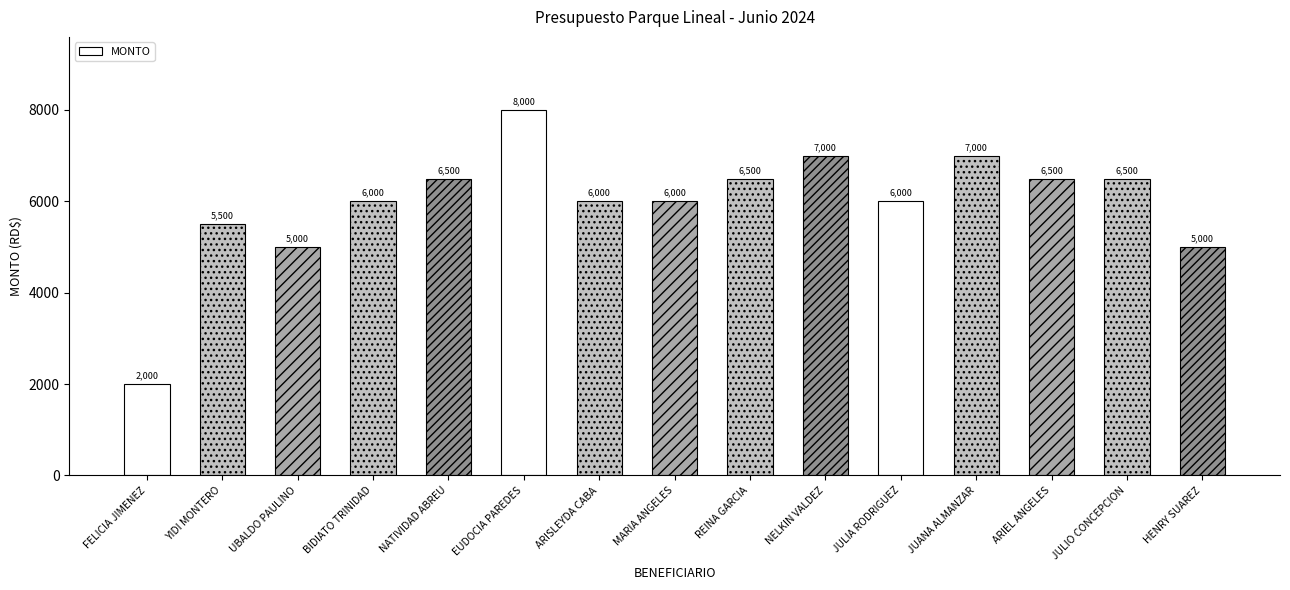

What is the change in value from ARISLEYDA CABA to ARIEL ANGELES?

+500